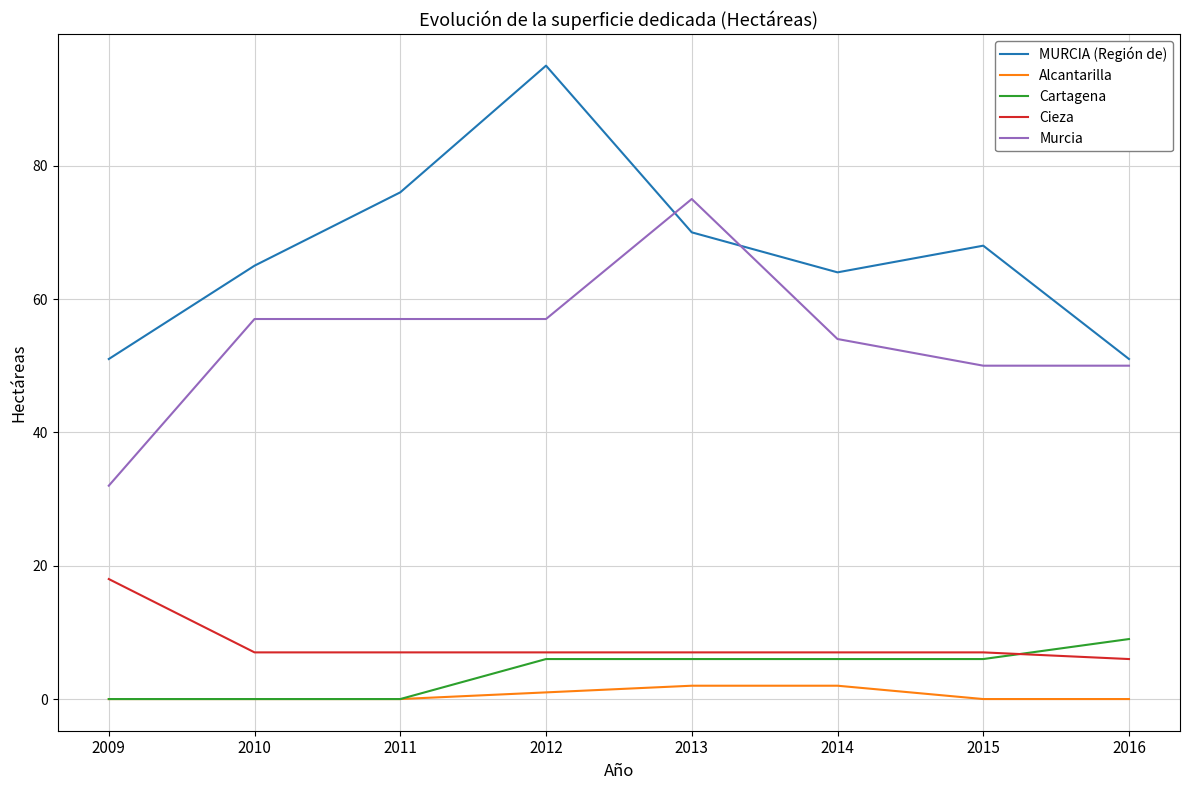

What is the highest value of the Murcia series?

75